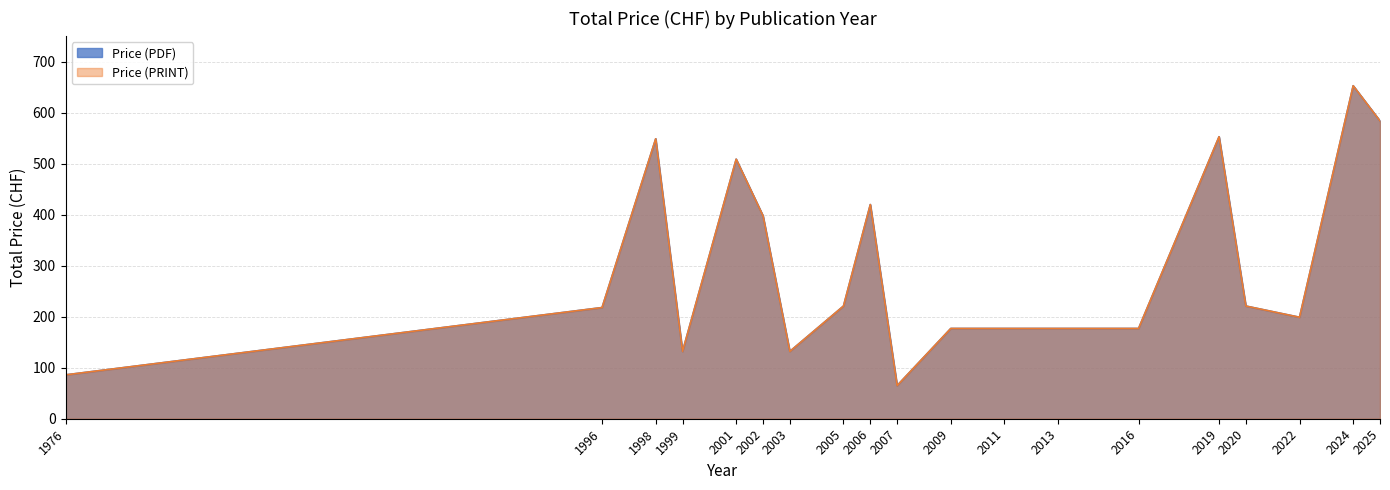

What are all the series names shown in the legend?

Price (PDF), Price (PRINT)